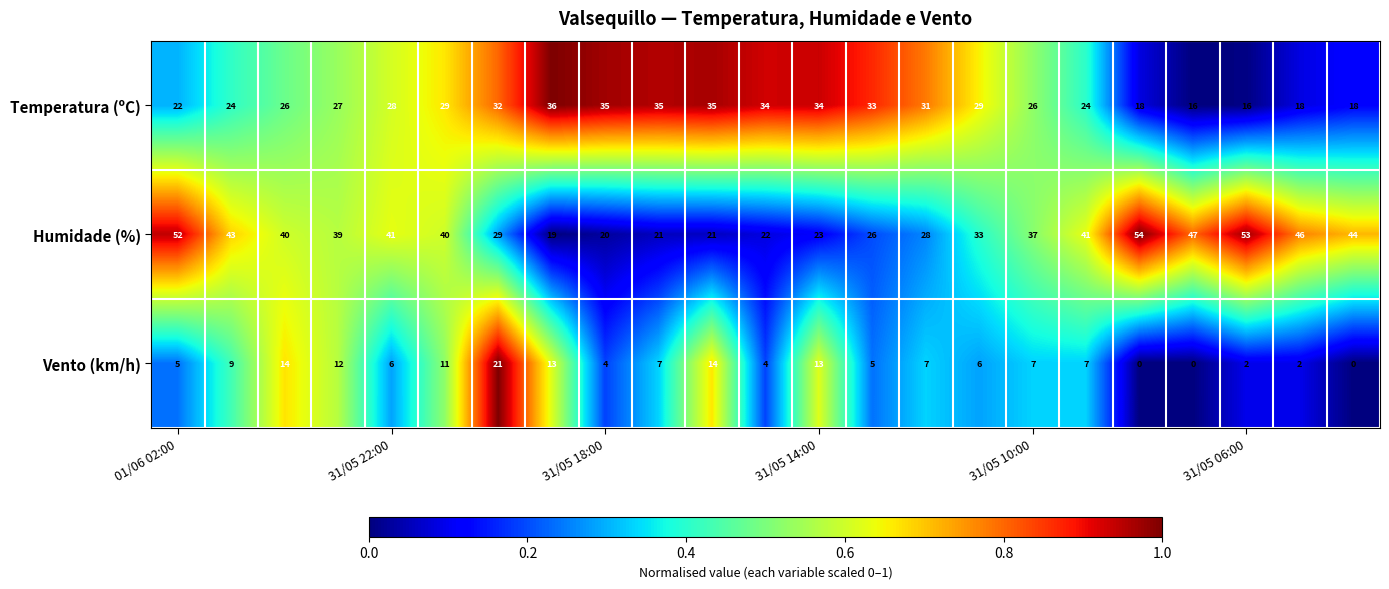

Rank the series by their average value, from highest to lowest.

Humidade (%), Temperatura (ºC), Vento (km/h)